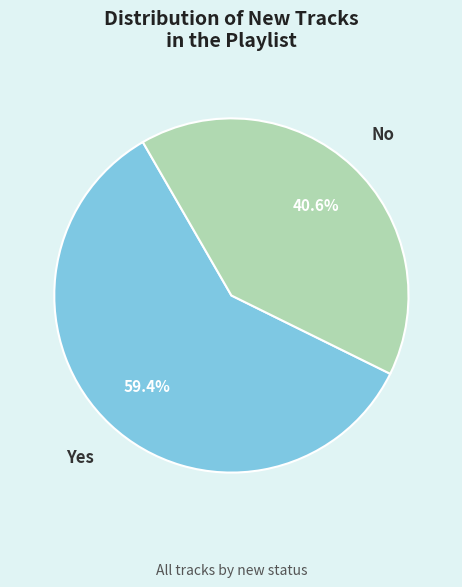

To the nearest percent, what portion does No represent?

41%